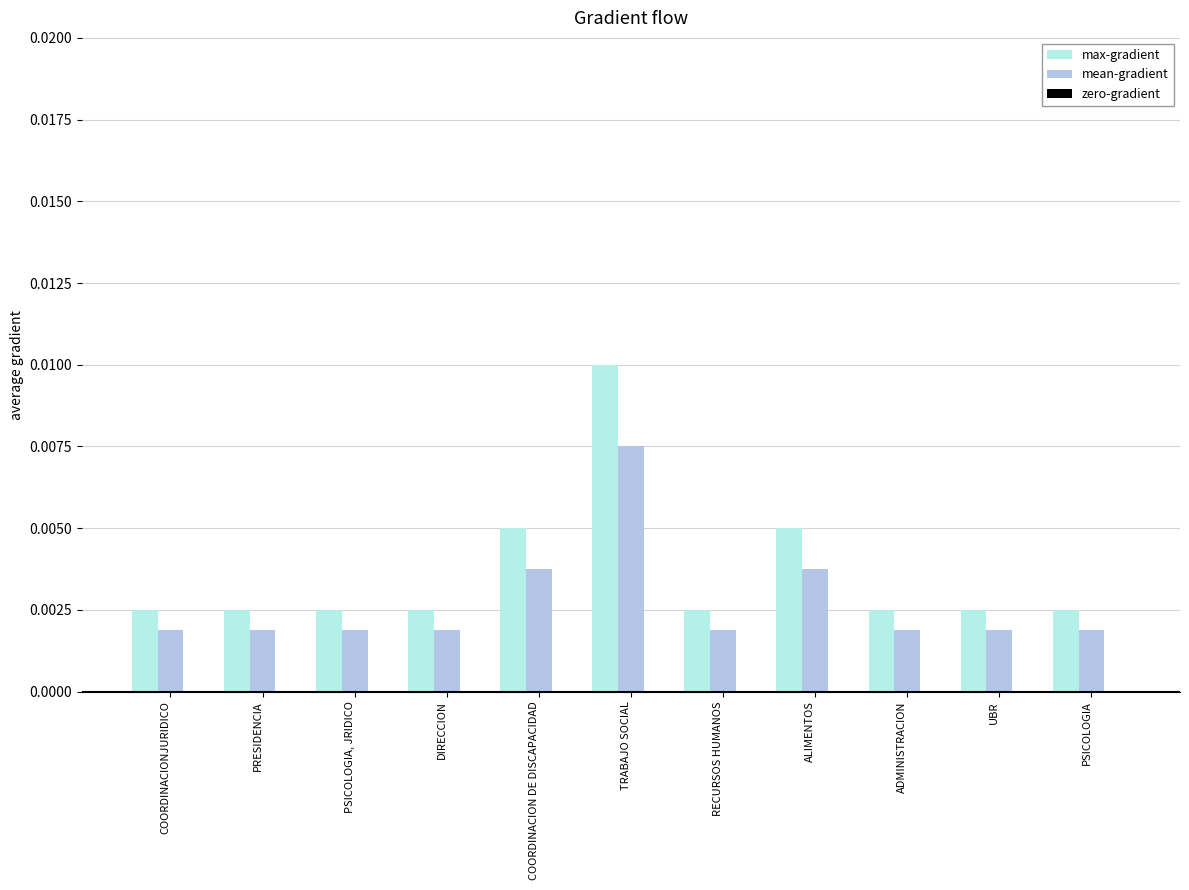

Which series has the largest range (max minus min)?

max-gradient